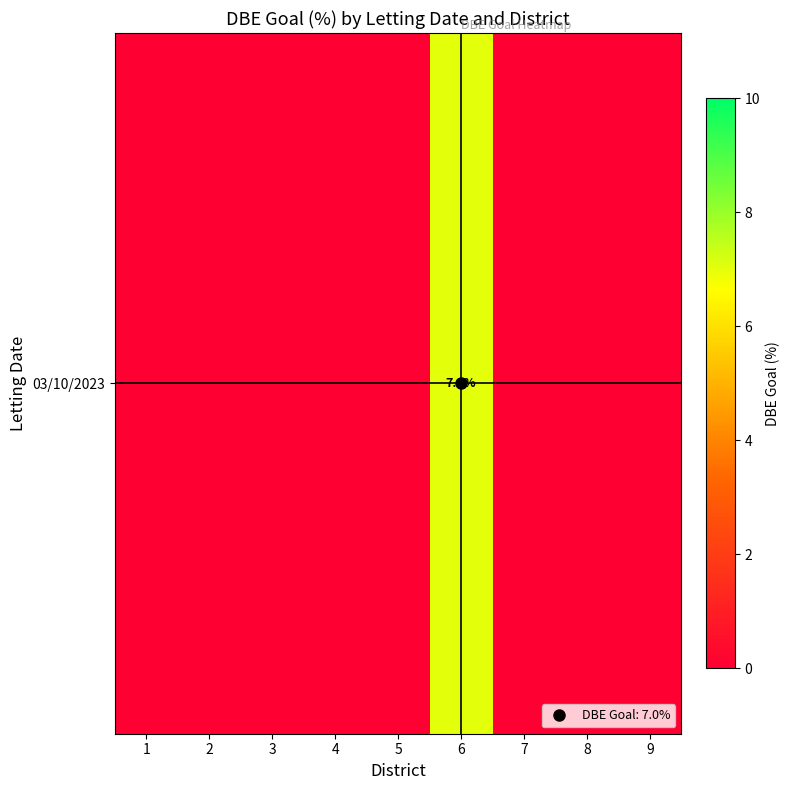

How many values are above zero?

1